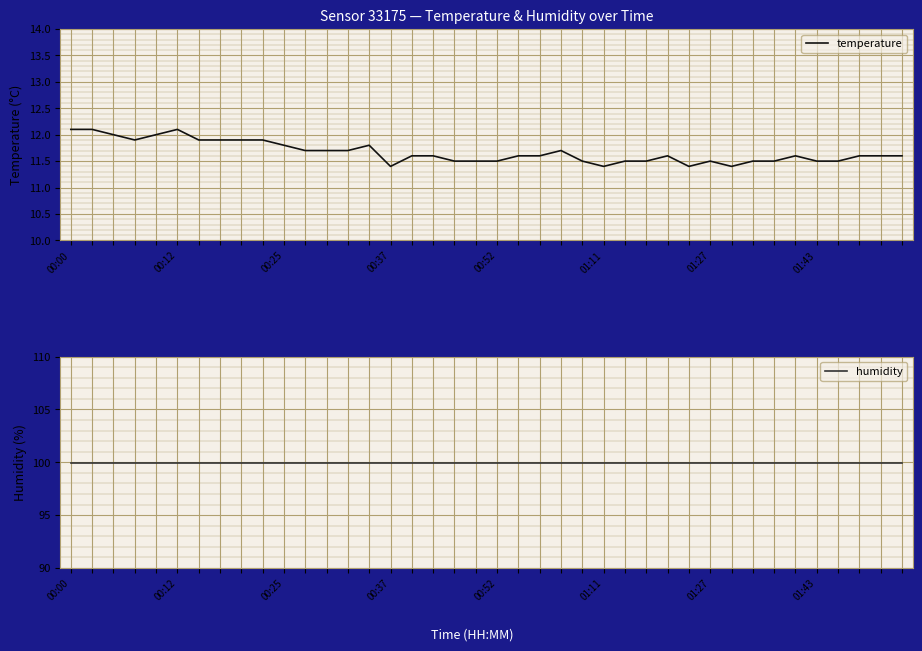

True or false: humidity has more than 1 interior local peaks.

False